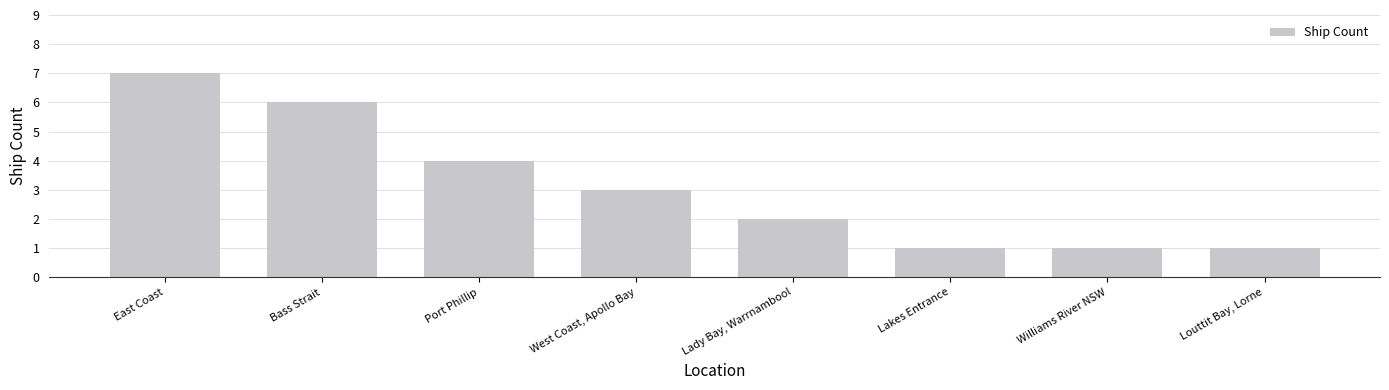

At which category does the chart reach its peak across all series?

East Coast